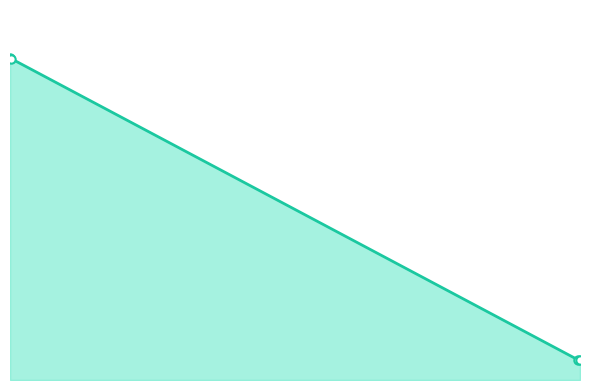

Does the chart have visible grid lines?

No